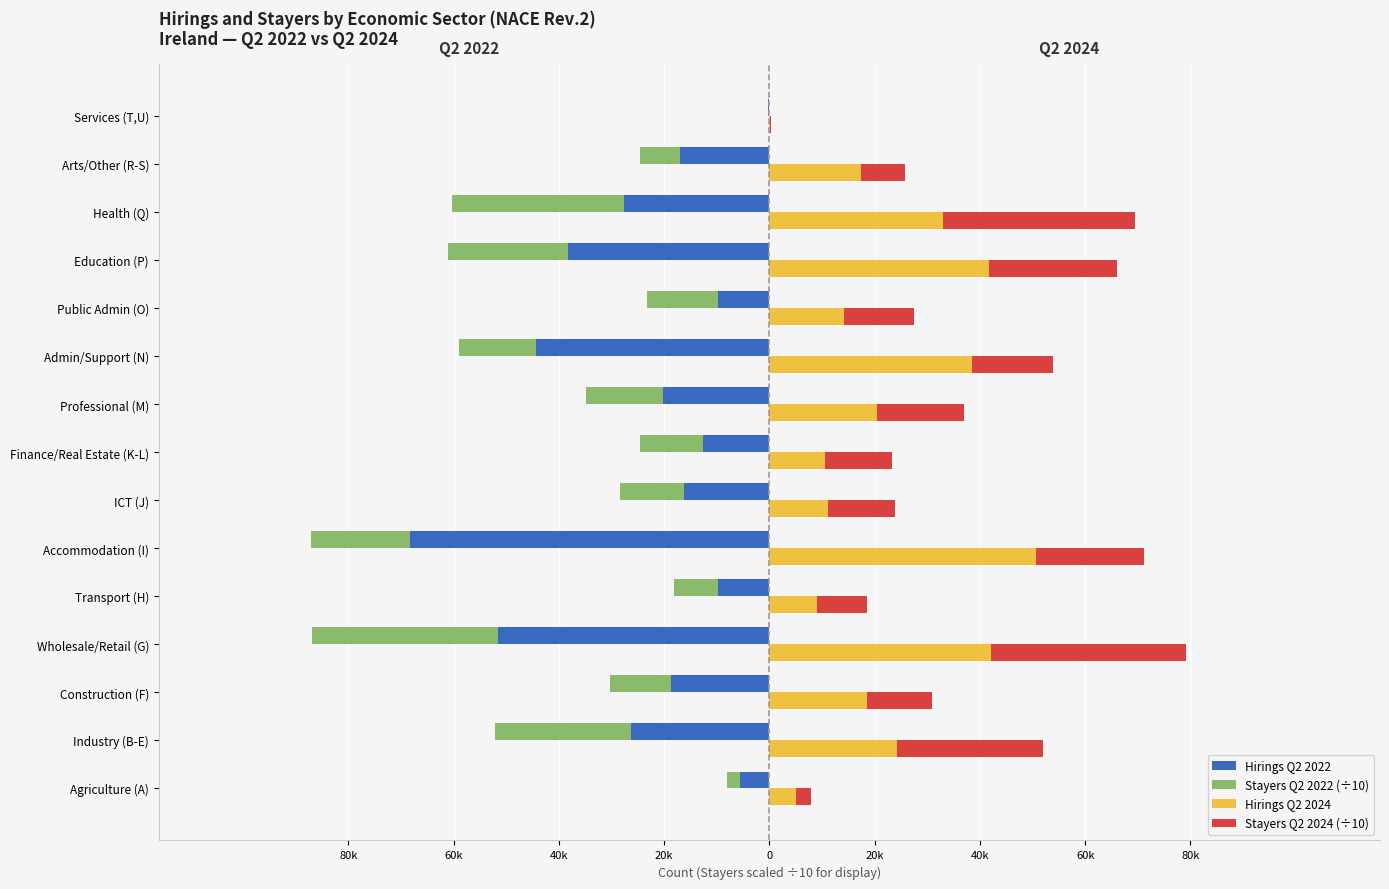

What is the highest value of the Hirings Q2 2024 series?

50593.0